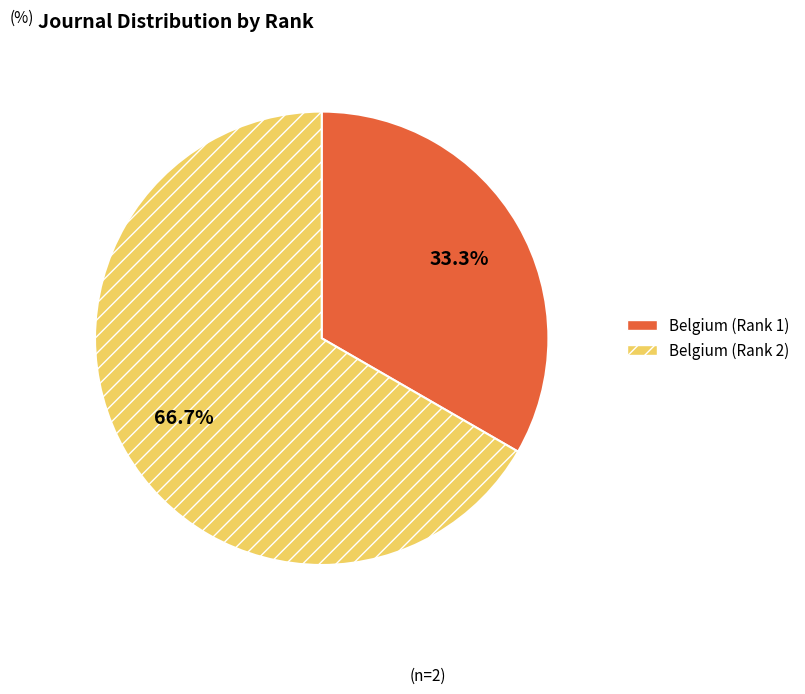

What is the largest slice in the pie chart?

Belgium (Rank 2)